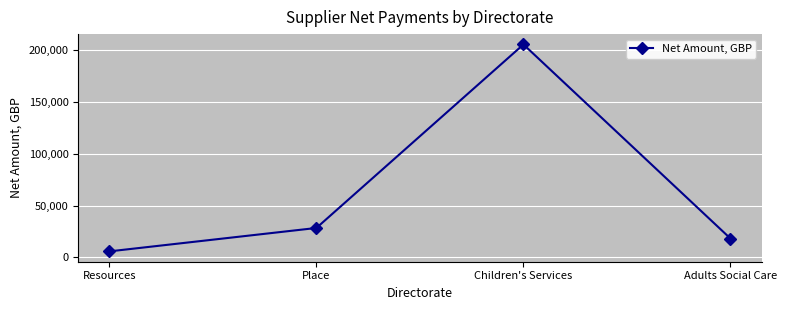

Is it true that the value at Children's Services is 315014.4?

False